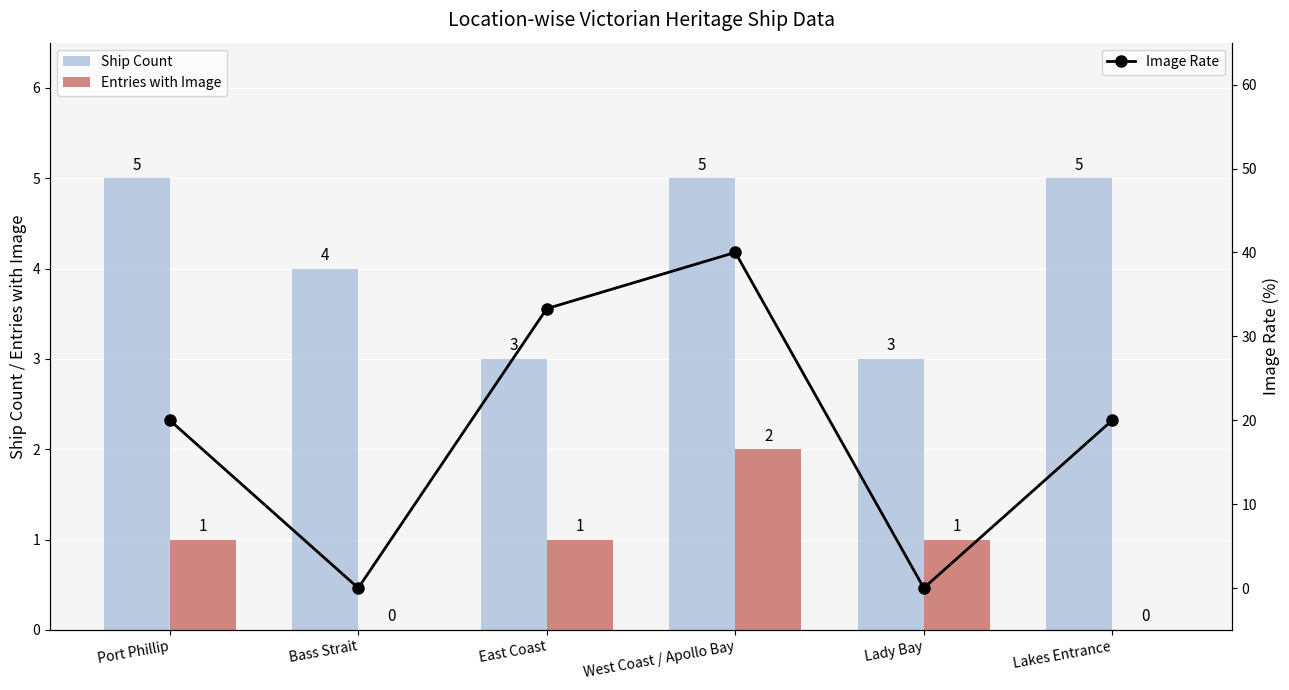

Reading right to left, extract all data points from this chart.

Ship Count: 5.0	3.0	5.0	3.0	4.0	5.0
Entries with Image: 0.0	1.0	2.0	1.0	0.0	1.0
Image Rate: 20.0	0.0	40.0	33.3	0.0	20.0